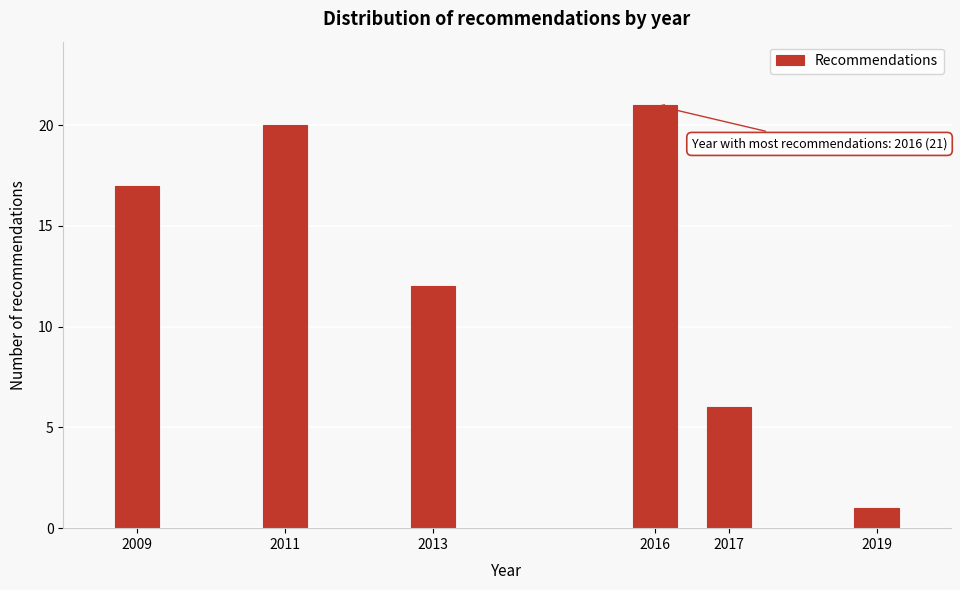

Reading left to right, list all the values displayed in this chart.

17	20	12	21	6	1